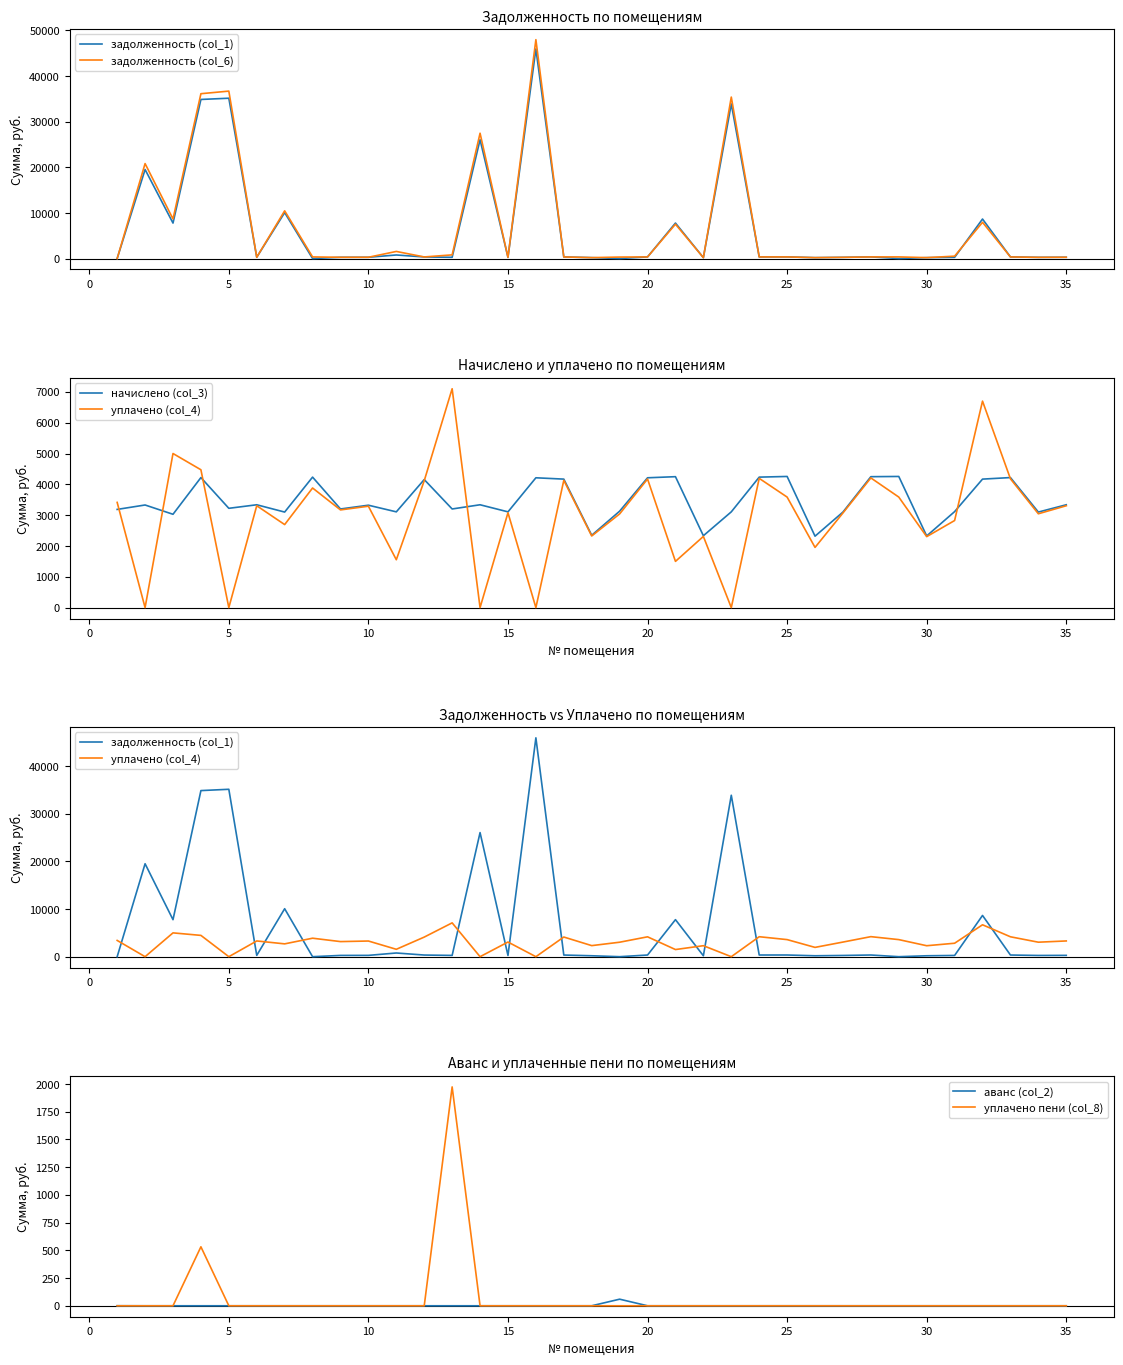

Rank the series by their maximum value, from highest to lowest.

задолженность (col_6), задолженность (col_1), уплачено (col_4), начислено (col_3), уплачено пени (col_8), аванс (col_2)